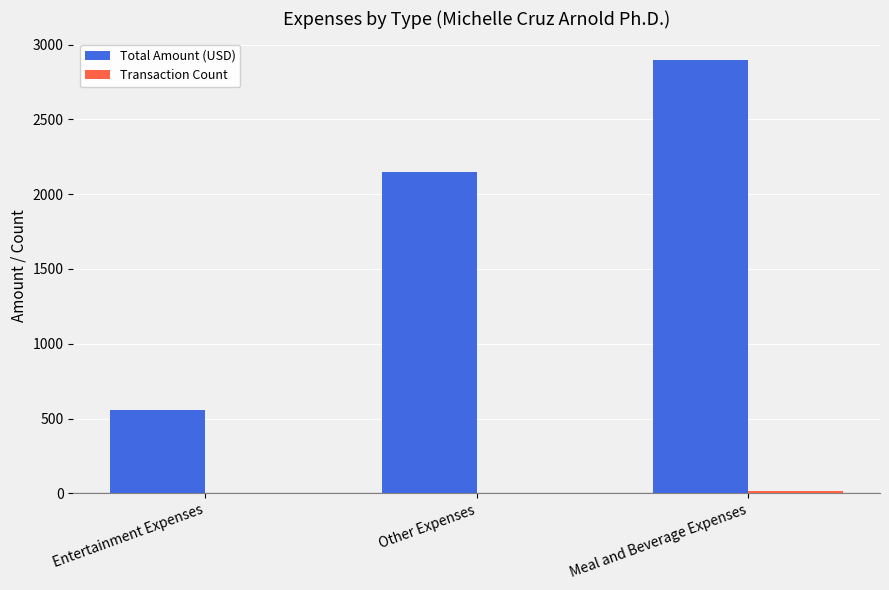

The value of Total Amount (USD) at Entertainment Expenses is 242.5. True or false?

False